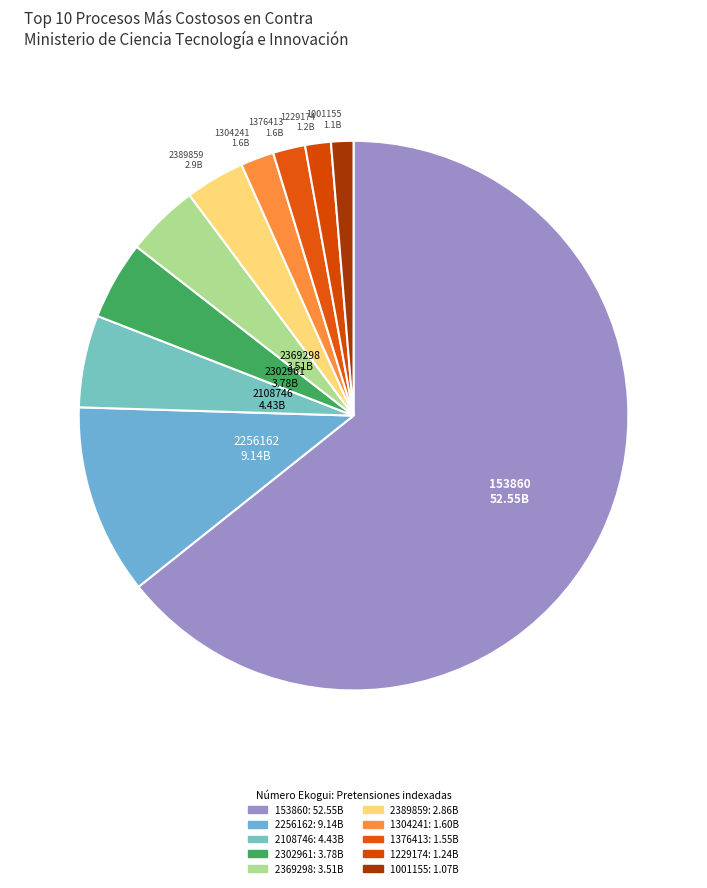

Count the number of slices in the pie.

10